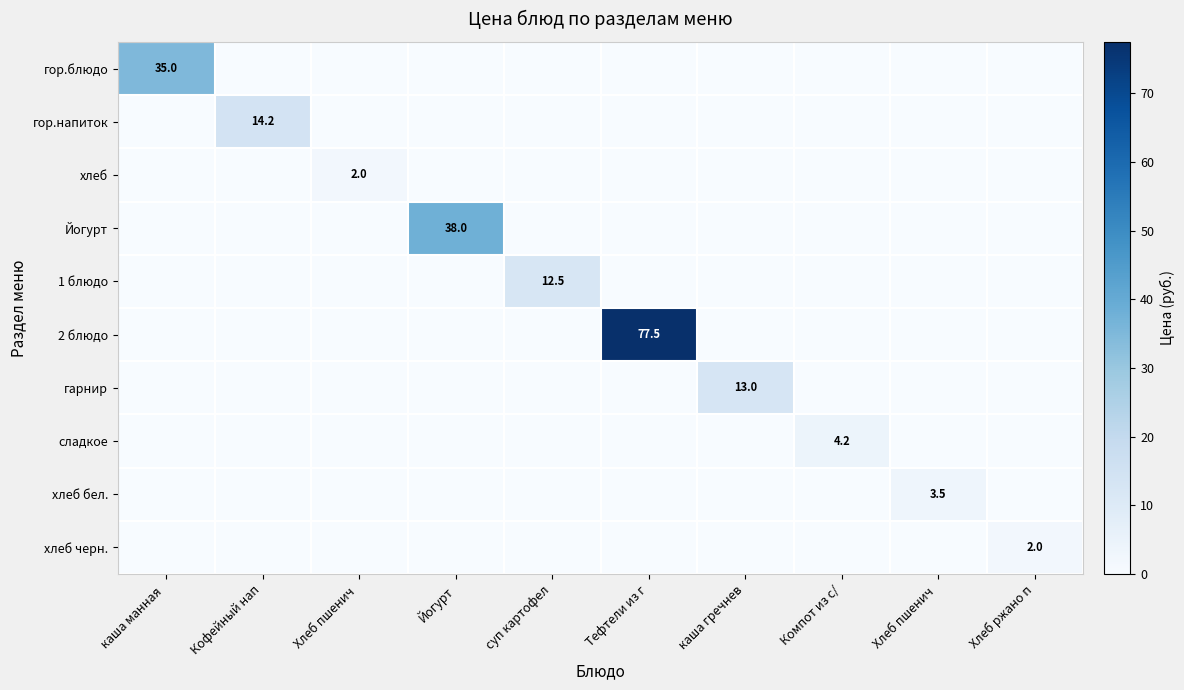

What is the maximum value for сладкое?

4.2